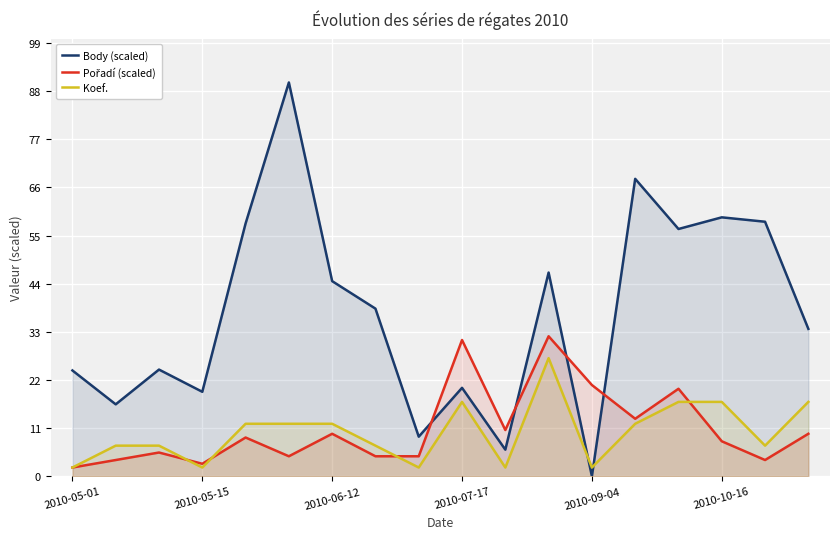

Which series ends up on top after the final intersection of Body (scaled) and Koef.?

Body (scaled)